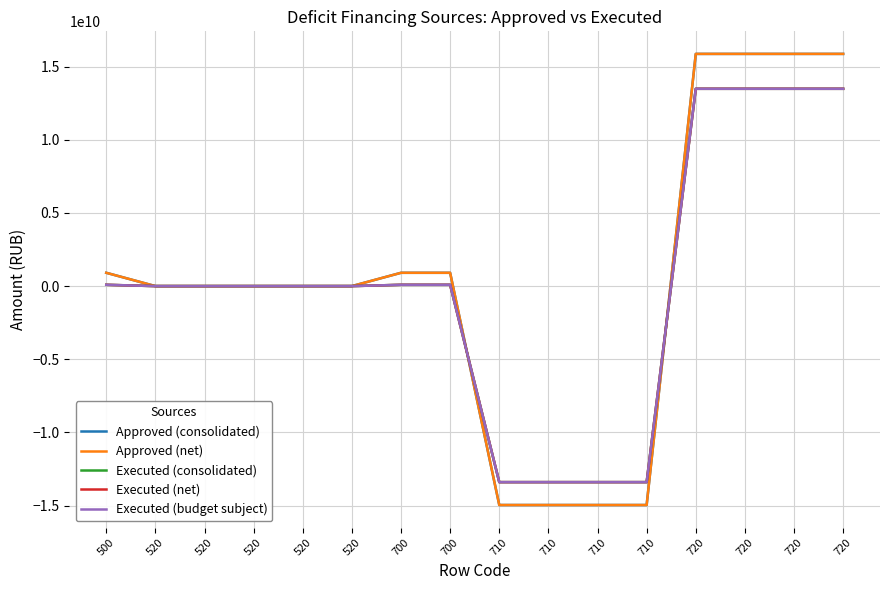

Does the chart display data point markers on the line(s)?

No